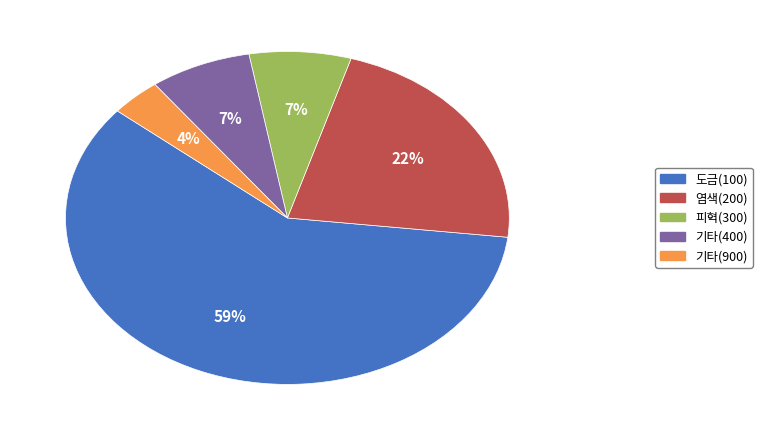

Do 기타(900) and 피혁(300) together represent more than half of the pie?

No